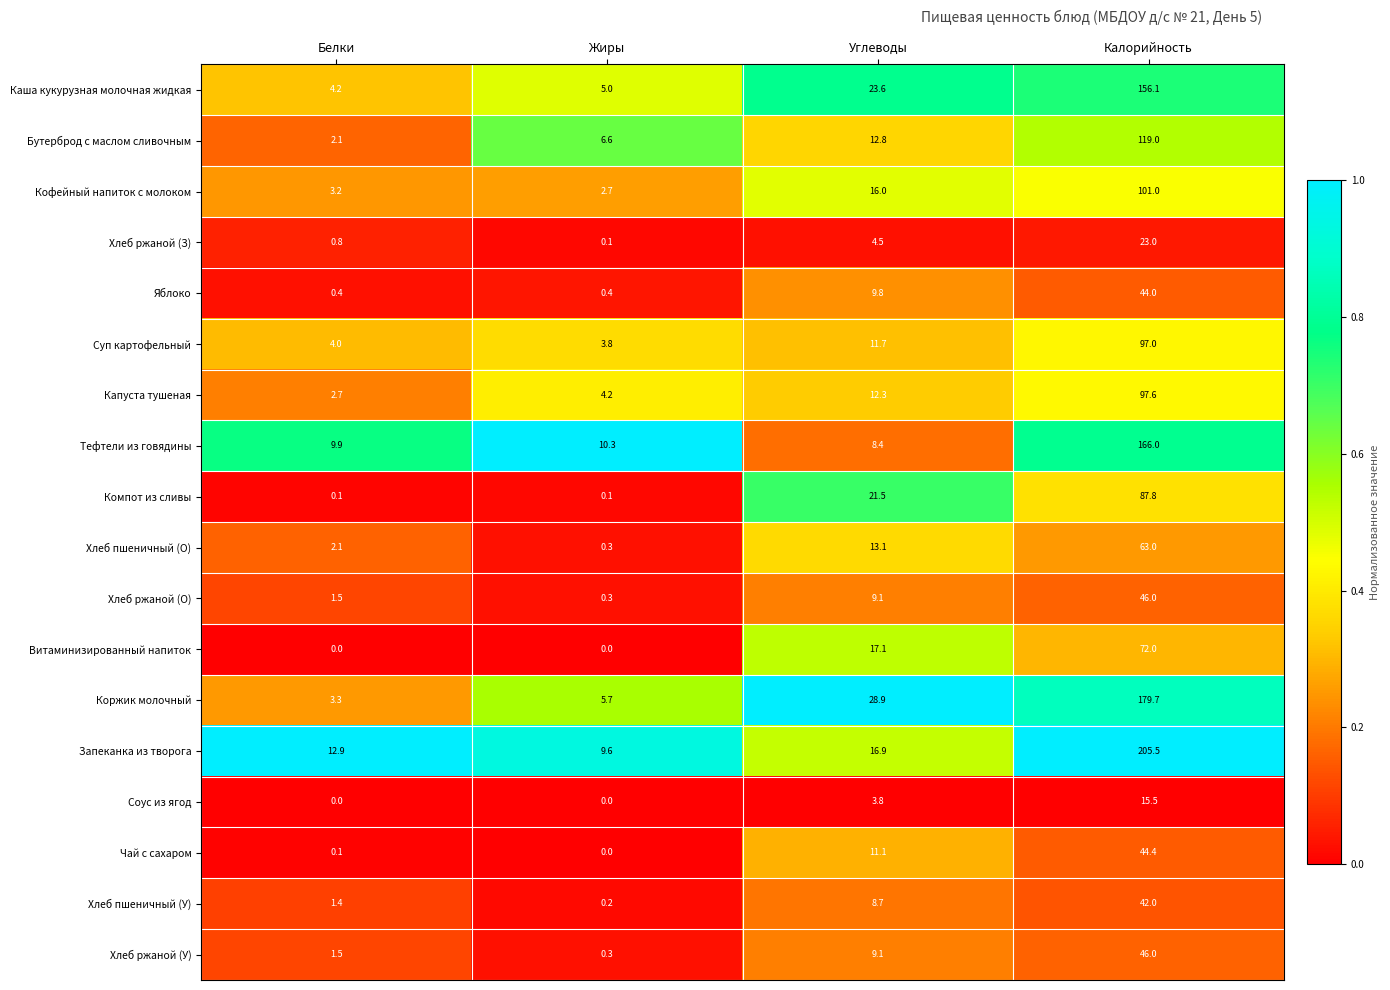

What is the total value across all series at Калорийность?

1605.6